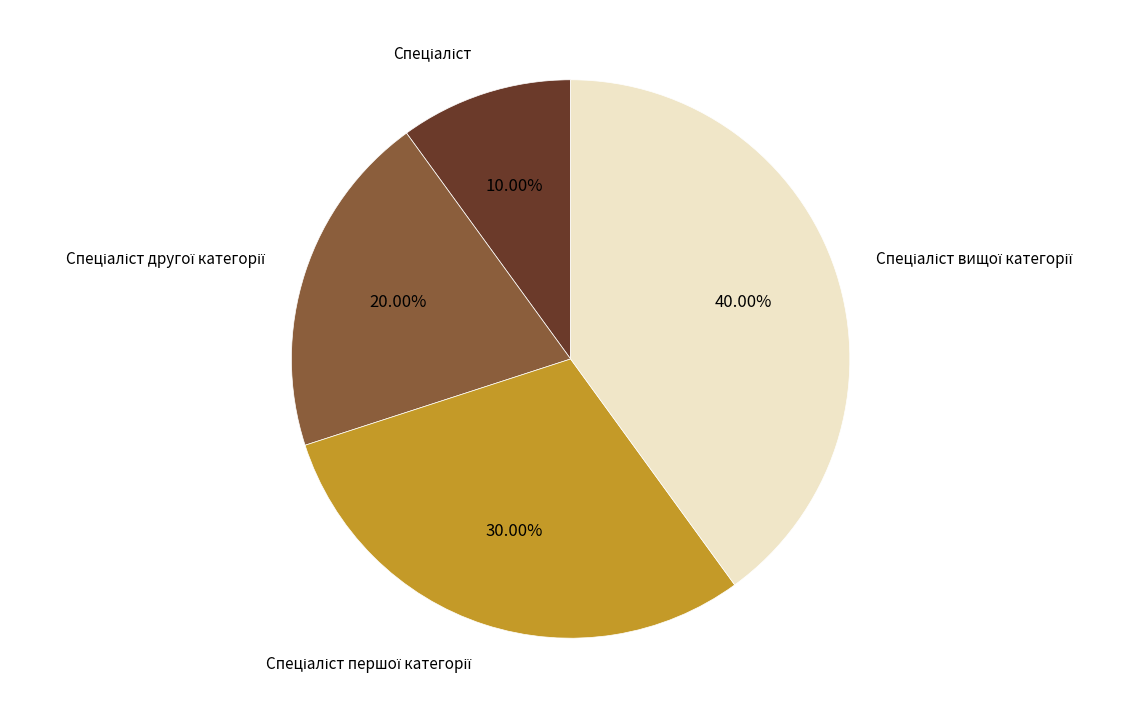

Does any single category account for the majority?

No